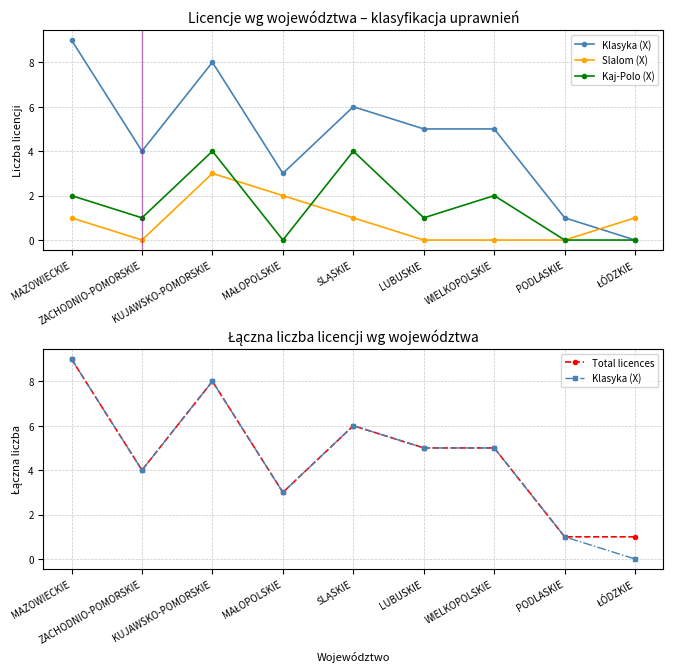

What is the label of the 7th point from the right?

KUJAWSKO-POMORSKIE